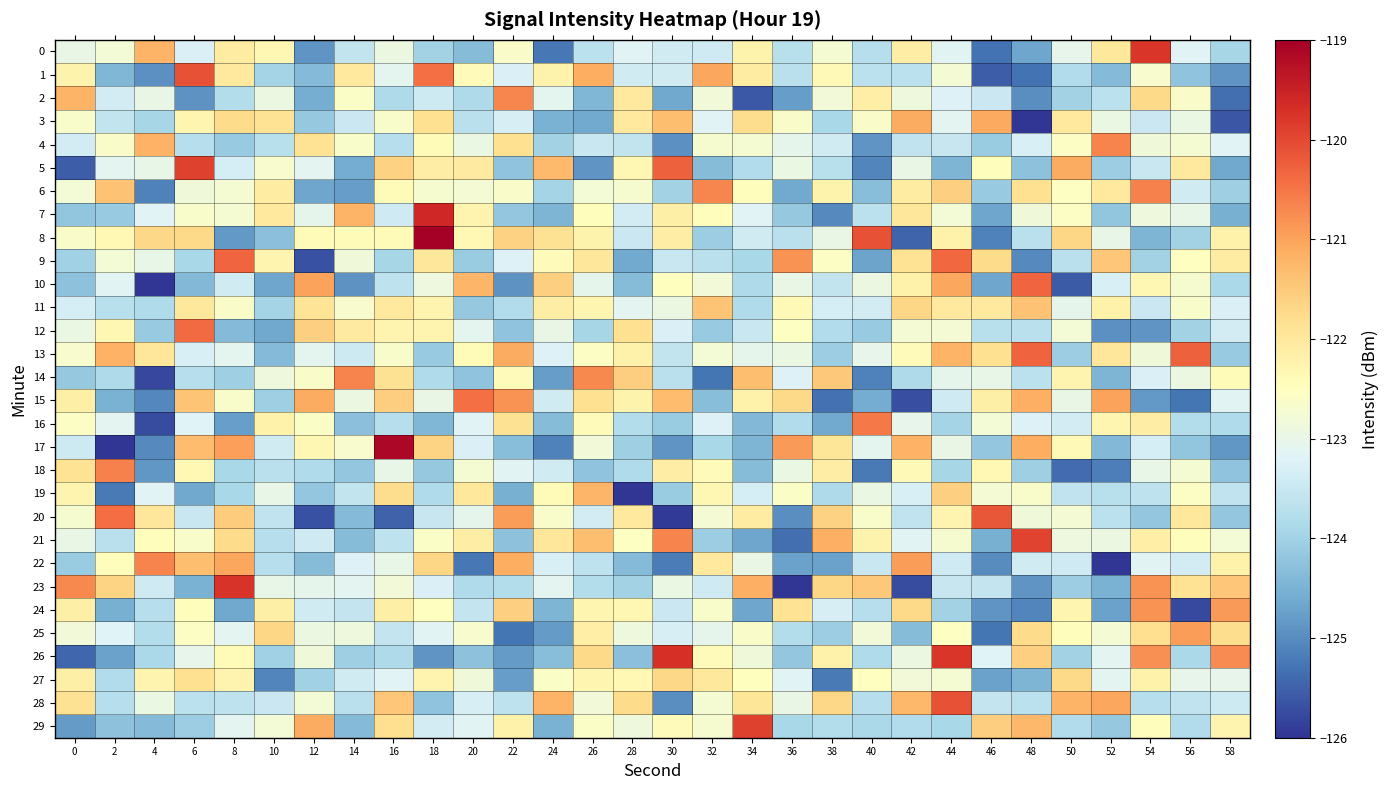

Reading right to left, list all the values displayed in this chart.

0: 58=-123.9	56=-123.2	54=-119.8	52=-122.0	50=-123.0	48=-124.7	46=-125.3	44=-123.1	42=-122.1	40=-123.8	38=-122.7	36=-123.7	34=-122.2	32=-123.4	30=-123.4	28=-123.2	26=-123.7	24=-125.2	22=-122.6	20=-124.4	18=-124.0	16=-122.9	14=-123.6	12=-124.9	10=-122.3	8=-122.1	6=-123.3	4=-121.2	2=-122.8	0=-123.0
1: 58=-124.9	56=-124.2	54=-122.7	52=-124.4	50=-123.8	48=-125.3	46=-125.5	44=-122.8	42=-123.7	40=-123.7	38=-122.4	36=-123.7	34=-122.1	32=-121.0	30=-123.4	28=-123.4	26=-121.1	24=-122.2	22=-123.3	20=-122.4	18=-120.4	16=-123.1	14=-122.0	12=-124.4	10=-124.0	8=-122.0	6=-120.1	4=-125.0	2=-124.4	0=-122.2
2: 58=-125.3	56=-122.6	54=-121.7	52=-123.7	50=-124.0	48=-125.0	46=-123.5	44=-123.2	42=-122.9	40=-122.1	38=-122.8	36=-124.8	34=-125.6	32=-122.8	30=-124.6	28=-122.0	26=-124.4	24=-123.1	22=-120.7	20=-123.8	18=-123.5	16=-123.8	14=-122.6	12=-124.6	10=-122.9	8=-123.8	6=-124.9	4=-123.0	2=-123.4	0=-121.2
3: 58=-125.6	56=-123.0	54=-123.5	52=-123.0	50=-122.0	48=-126.4	46=-121.1	44=-123.1	42=-121.1	40=-122.6	38=-123.9	36=-122.6	34=-121.8	32=-123.2	30=-121.3	28=-122.0	26=-124.6	24=-124.5	22=-123.3	20=-123.7	18=-121.8	16=-122.6	14=-123.5	12=-124.2	10=-121.9	8=-121.7	6=-122.3	4=-123.9	2=-123.6	0=-122.7
4: 58=-123.2	56=-122.7	54=-122.9	52=-120.6	50=-122.6	48=-123.3	46=-124.1	44=-123.5	42=-123.6	40=-124.9	38=-123.4	36=-123.1	34=-122.7	32=-122.7	30=-125.0	28=-123.6	26=-123.5	24=-124.0	22=-121.8	20=-123.0	18=-122.4	16=-123.8	14=-122.7	12=-121.9	10=-123.7	8=-124.1	6=-123.7	4=-121.2	2=-122.6	0=-123.4
5: 58=-124.7	56=-122.0	54=-123.5	52=-124.1	50=-121.1	48=-124.3	46=-122.5	44=-124.4	42=-123.0	40=-125.1	38=-123.7	36=-122.9	34=-123.8	32=-124.4	30=-120.3	28=-122.3	26=-124.9	24=-121.3	22=-124.2	20=-122.1	18=-122.1	16=-121.6	14=-124.6	12=-123.1	10=-122.7	8=-123.3	6=-119.9	4=-123.0	2=-123.1	0=-125.5
6: 58=-124.0	56=-123.4	54=-120.6	52=-122.0	50=-122.5	48=-121.8	46=-124.1	44=-121.6	42=-122.1	40=-124.3	38=-122.2	36=-124.6	34=-122.5	32=-120.7	30=-124.0	28=-122.7	26=-122.8	24=-124.0	22=-122.6	20=-122.8	18=-122.7	16=-122.4	14=-124.8	12=-124.7	10=-122.1	8=-122.7	6=-122.8	4=-125.1	2=-121.4	0=-122.8
7: 58=-124.5	56=-123.0	54=-122.9	52=-124.2	50=-122.6	48=-122.9	46=-124.7	44=-122.8	42=-122.0	40=-123.7	38=-125.0	36=-124.2	34=-123.2	32=-122.5	30=-122.2	28=-123.4	26=-122.5	24=-124.5	22=-124.2	20=-122.3	18=-119.6	16=-123.4	14=-121.2	12=-123.1	10=-122.0	8=-122.7	6=-122.6	4=-123.2	2=-124.1	0=-124.2
8: 58=-122.2	56=-124.0	54=-124.5	52=-123.0	50=-121.7	48=-123.7	46=-125.2	44=-122.2	42=-125.5	40=-120.1	38=-123.0	36=-123.7	34=-123.4	32=-124.1	30=-122.1	28=-123.5	26=-122.2	24=-121.8	22=-121.6	20=-122.3	18=-118.1	16=-122.4	14=-122.4	12=-122.4	10=-124.3	8=-124.8	6=-121.7	4=-121.7	2=-122.4	0=-122.6
9: 58=-122.1	56=-122.5	54=-124.0	52=-121.4	50=-123.7	48=-125.0	46=-121.7	44=-120.3	42=-121.9	40=-124.7	38=-122.6	36=-120.8	34=-123.9	32=-123.7	30=-123.5	28=-124.6	26=-122.0	24=-122.4	22=-123.2	20=-124.1	18=-122.0	16=-123.9	14=-122.8	12=-125.7	10=-122.3	8=-120.3	6=-123.9	4=-123.0	2=-122.8	0=-124.0
10: 58=-123.9	56=-122.7	54=-122.3	52=-123.3	50=-125.6	48=-120.3	46=-124.7	44=-121.0	42=-122.2	40=-122.9	38=-123.6	36=-123.0	34=-123.8	32=-122.8	30=-122.5	28=-124.3	26=-123.1	24=-121.6	22=-124.9	20=-121.2	18=-122.9	16=-123.6	14=-124.9	12=-121.0	10=-124.7	8=-123.4	6=-124.4	4=-127.2	2=-123.2	0=-124.3
11: 58=-123.2	56=-122.7	54=-123.5	52=-122.2	50=-123.0	48=-121.4	46=-122.0	44=-122.0	42=-121.7	40=-123.4	38=-123.3	36=-122.4	34=-123.8	32=-121.4	30=-122.9	28=-123.1	26=-122.3	24=-122.1	22=-123.8	20=-124.1	18=-122.3	16=-122.0	14=-122.7	12=-121.9	10=-124.0	8=-122.6	6=-122.0	4=-123.8	2=-123.7	0=-123.3
12: 58=-123.4	56=-124.0	54=-124.9	52=-124.9	50=-122.8	48=-123.7	46=-123.7	44=-122.8	42=-122.8	40=-124.1	38=-123.8	36=-122.5	34=-123.5	32=-124.1	30=-123.3	28=-121.8	26=-123.9	24=-123.0	22=-124.2	20=-123.1	18=-122.3	16=-122.3	14=-122.1	12=-121.6	10=-124.6	8=-124.4	6=-120.4	4=-124.1	2=-122.3	0=-123.0
13: 58=-124.1	56=-120.3	54=-122.8	52=-122.0	50=-124.1	48=-120.3	46=-121.8	44=-121.2	42=-122.4	40=-123.0	38=-124.1	36=-123.0	34=-123.1	32=-122.8	30=-123.6	28=-122.2	26=-122.6	24=-123.2	22=-121.1	20=-122.4	18=-124.1	16=-122.7	14=-123.4	12=-123.1	10=-124.4	8=-123.1	6=-123.3	4=-122.0	2=-121.2	0=-122.7
14: 58=-122.4	56=-122.9	54=-123.3	52=-124.4	50=-122.3	48=-123.7	46=-123.0	44=-123.1	42=-123.8	40=-125.1	38=-121.5	36=-123.2	34=-121.3	32=-125.3	30=-123.7	28=-121.6	26=-120.7	24=-124.8	22=-122.4	20=-124.2	18=-123.8	16=-121.9	14=-120.7	12=-122.6	10=-122.9	8=-124.1	6=-123.8	4=-125.8	2=-123.8	0=-124.2
15: 58=-123.1	56=-125.3	54=-124.9	52=-121.0	50=-123.0	48=-121.1	46=-122.2	44=-123.4	42=-125.7	40=-124.6	38=-125.3	36=-121.7	34=-122.2	32=-124.3	30=-121.3	28=-122.2	26=-121.8	24=-123.4	22=-120.8	20=-120.4	18=-123.0	16=-121.6	14=-122.9	12=-121.1	10=-124.0	8=-122.6	6=-121.4	4=-125.0	2=-124.5	0=-122.2
16: 58=-123.8	56=-123.8	54=-122.1	52=-122.3	50=-123.4	48=-123.2	46=-122.8	44=-124.0	42=-123.0	40=-120.5	38=-124.6	36=-123.8	34=-124.4	32=-123.2	30=-124.1	28=-123.8	26=-122.4	24=-124.3	22=-121.8	20=-123.2	18=-124.4	16=-123.7	14=-124.3	12=-122.6	10=-122.2	8=-124.8	6=-123.2	4=-125.7	2=-123.1	0=-122.6
17: 58=-124.9	56=-124.2	54=-123.3	52=-124.4	50=-122.4	48=-121.1	46=-124.2	44=-123.0	42=-121.2	40=-123.1	38=-121.9	36=-120.9	34=-124.5	32=-123.9	30=-124.9	28=-124.0	26=-122.8	24=-125.1	22=-124.3	20=-123.2	18=-121.6	16=-119.1	14=-122.7	12=-122.3	10=-123.4	8=-121.0	6=-121.3	4=-125.0	2=-126.0	0=-123.4
18: 58=-124.2	56=-122.7	54=-123.0	52=-125.2	50=-125.4	48=-124.1	46=-122.3	44=-123.9	42=-122.4	40=-125.2	38=-122.1	36=-122.9	34=-124.3	32=-122.4	30=-122.1	28=-123.8	26=-124.2	24=-123.4	22=-123.1	20=-122.7	18=-124.1	16=-123.0	14=-124.2	12=-123.8	10=-123.7	8=-123.9	6=-122.4	4=-124.9	2=-120.6	0=-121.9
19: 58=-123.6	56=-122.6	54=-123.6	52=-123.7	50=-123.6	48=-122.6	46=-122.7	44=-121.6	42=-123.3	40=-123.0	38=-123.9	36=-122.6	34=-123.3	32=-122.3	30=-124.1	28=-126.3	26=-121.2	24=-122.4	22=-124.5	20=-122.0	18=-123.8	16=-121.8	14=-123.6	12=-124.2	10=-123.0	8=-123.9	6=-124.6	4=-123.2	2=-125.2	0=-122.3
20: 58=-124.2	56=-122.0	54=-124.2	52=-123.7	50=-122.8	48=-122.8	46=-120.2	44=-122.3	42=-123.6	40=-122.6	38=-121.6	36=-125.0	34=-122.1	32=-122.8	30=-125.9	28=-122.0	26=-123.4	24=-122.7	22=-120.9	20=-123.1	18=-123.5	16=-125.5	14=-124.4	12=-125.7	10=-123.6	8=-121.5	6=-123.5	4=-122.0	2=-120.4	0=-122.7
21: 58=-122.8	56=-122.5	54=-122.1	52=-122.9	50=-122.9	48=-119.9	46=-124.5	44=-122.7	42=-123.1	40=-122.2	38=-121.2	36=-125.4	34=-124.7	32=-124.1	30=-120.7	28=-122.5	26=-121.3	24=-122.0	22=-124.3	20=-122.1	18=-122.6	16=-123.6	14=-124.3	12=-123.4	10=-123.7	8=-121.7	6=-122.6	4=-122.5	2=-123.7	0=-123.0
22: 58=-122.2	56=-123.4	54=-123.1	52=-126.5	50=-123.4	48=-123.4	46=-125.0	44=-123.4	42=-120.9	40=-123.5	38=-124.7	36=-124.7	34=-123.0	32=-122.0	30=-125.2	28=-124.4	26=-123.6	24=-123.3	22=-121.1	20=-125.3	18=-121.7	16=-123.0	14=-123.2	12=-124.3	10=-123.7	8=-121.0	6=-121.3	4=-120.7	2=-122.5	0=-124.1
23: 58=-121.4	56=-121.9	54=-120.8	52=-124.5	50=-124.1	48=-124.9	46=-123.6	44=-123.5	42=-125.7	40=-121.5	38=-121.7	36=-126.5	34=-121.1	32=-123.4	30=-122.9	28=-124.0	26=-123.8	24=-123.1	22=-123.8	20=-123.8	18=-123.3	16=-122.8	14=-123.1	12=-123.1	10=-123.0	8=-119.8	6=-124.5	4=-123.4	2=-121.6	0=-120.7
24: 58=-120.9	56=-125.8	54=-120.8	52=-124.7	50=-122.3	48=-125.1	46=-124.9	44=-124.0	42=-121.7	40=-123.7	38=-123.3	36=-121.9	34=-124.7	32=-122.7	30=-123.5	28=-122.3	26=-122.3	24=-124.5	22=-121.6	20=-123.5	18=-122.5	16=-122.2	14=-123.6	12=-123.4	10=-122.2	8=-124.6	6=-122.4	4=-123.8	2=-124.5	0=-122.1
25: 58=-121.8	56=-120.9	54=-121.8	52=-122.7	50=-122.5	48=-121.8	46=-125.3	44=-122.6	42=-124.3	40=-122.8	38=-124.1	36=-123.8	34=-122.6	32=-123.1	30=-123.3	28=-122.9	26=-122.1	24=-124.8	22=-125.3	20=-122.7	18=-123.1	16=-123.5	14=-122.9	12=-122.9	10=-121.7	8=-123.1	6=-122.6	4=-123.8	2=-123.2	0=-122.8
26: 58=-120.7	56=-123.9	54=-120.8	52=-123.1	50=-124.0	48=-121.6	46=-123.2	44=-119.8	42=-122.9	40=-123.8	38=-122.2	36=-124.2	34=-122.8	32=-122.4	30=-119.7	28=-124.3	26=-121.7	24=-124.3	22=-124.8	20=-124.3	18=-124.9	16=-123.9	14=-124.0	12=-122.8	10=-124.0	8=-122.4	6=-123.0	4=-123.9	2=-124.7	0=-125.4
27: 58=-123.0	56=-123.0	54=-122.2	52=-123.1	50=-121.7	48=-124.5	46=-124.7	44=-122.7	42=-122.8	40=-122.5	38=-125.2	36=-123.2	34=-122.5	32=-122.0	30=-121.7	28=-122.4	26=-122.3	24=-122.6	22=-124.8	20=-122.8	18=-122.3	16=-123.2	14=-123.4	12=-124.0	10=-125.1	8=-122.3	6=-121.8	4=-122.3	2=-123.8	0=-122.2
28: 58=-123.4	56=-123.6	54=-123.7	52=-121.0	50=-121.2	48=-123.6	46=-123.5	44=-120.1	42=-121.3	40=-123.7	38=-121.7	36=-123.0	34=-121.9	32=-122.7	30=-125.0	28=-121.7	26=-122.8	24=-121.2	22=-123.6	20=-123.3	18=-124.2	16=-121.5	14=-123.7	12=-122.8	10=-123.5	8=-123.6	6=-123.7	4=-123.0	2=-123.7	0=-121.9
29: 58=-122.3	56=-123.8	54=-122.5	52=-124.1	50=-123.8	48=-121.2	46=-121.5	44=-123.9	42=-123.8	40=-123.9	38=-123.8	36=-123.9	34=-119.9	32=-122.7	30=-122.4	28=-122.9	26=-122.6	24=-124.5	22=-122.2	20=-123.1	18=-123.4	16=-121.8	14=-124.4	12=-121.1	10=-122.8	8=-123.1	6=-124.1	4=-124.4	2=-124.3	0=-124.8